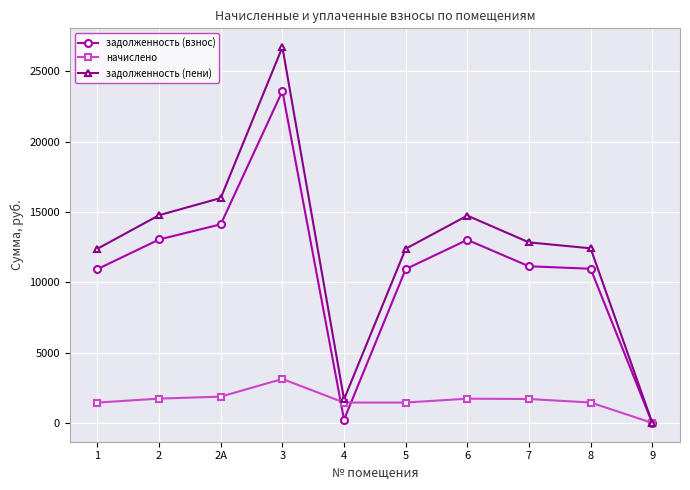

How many positive values does the задолженность (взнос) series have?

9